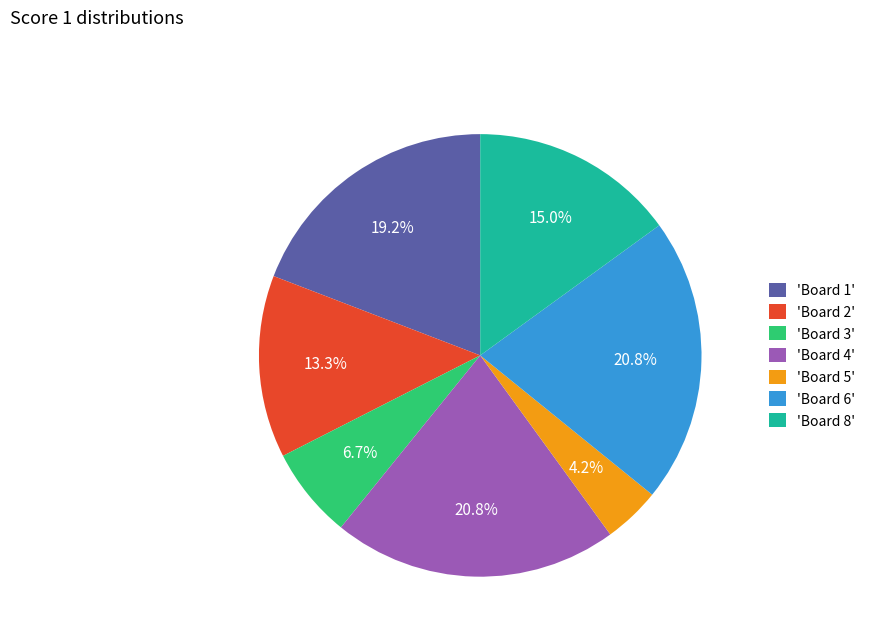

What is the smallest slice in the pie chart?

'Board 5'